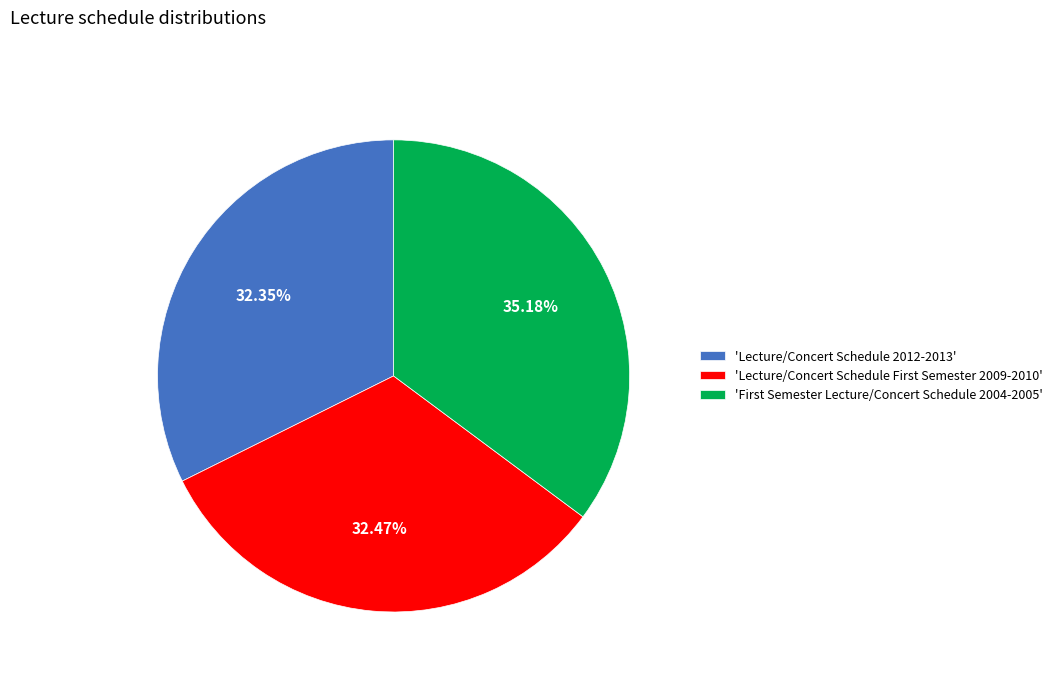

Does 'Lecture/Concert Schedule 2012-2013' represent more than half of the total?

No